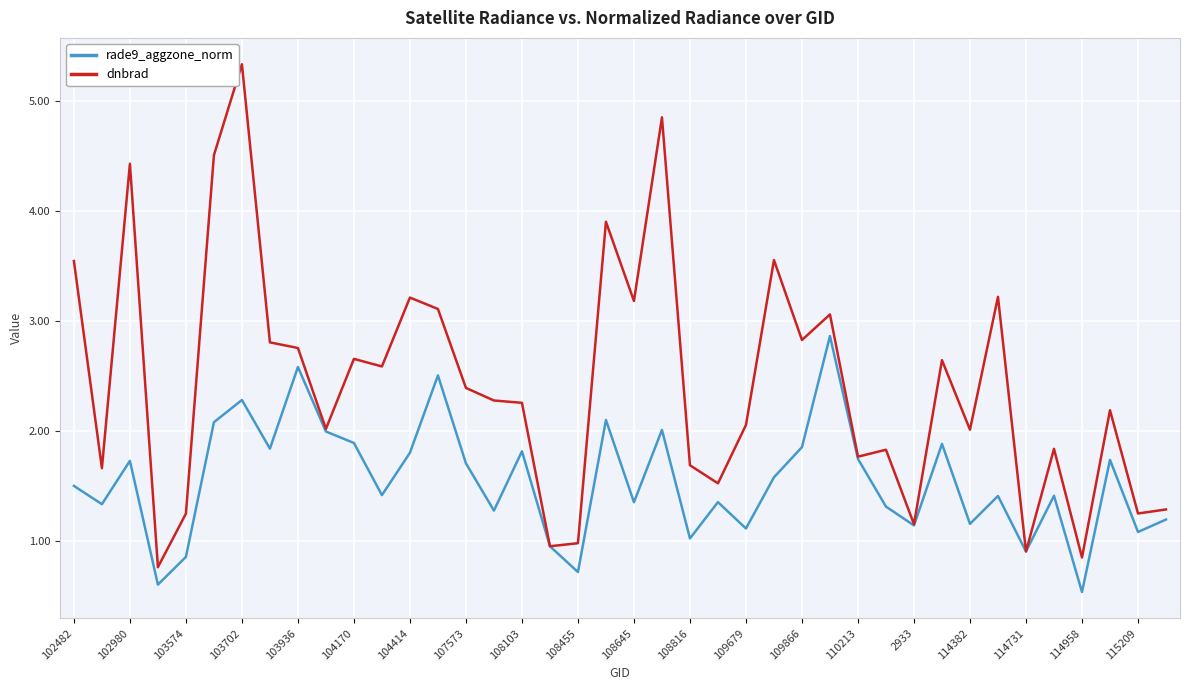

What is the minimum value for dnbrad?

0.8